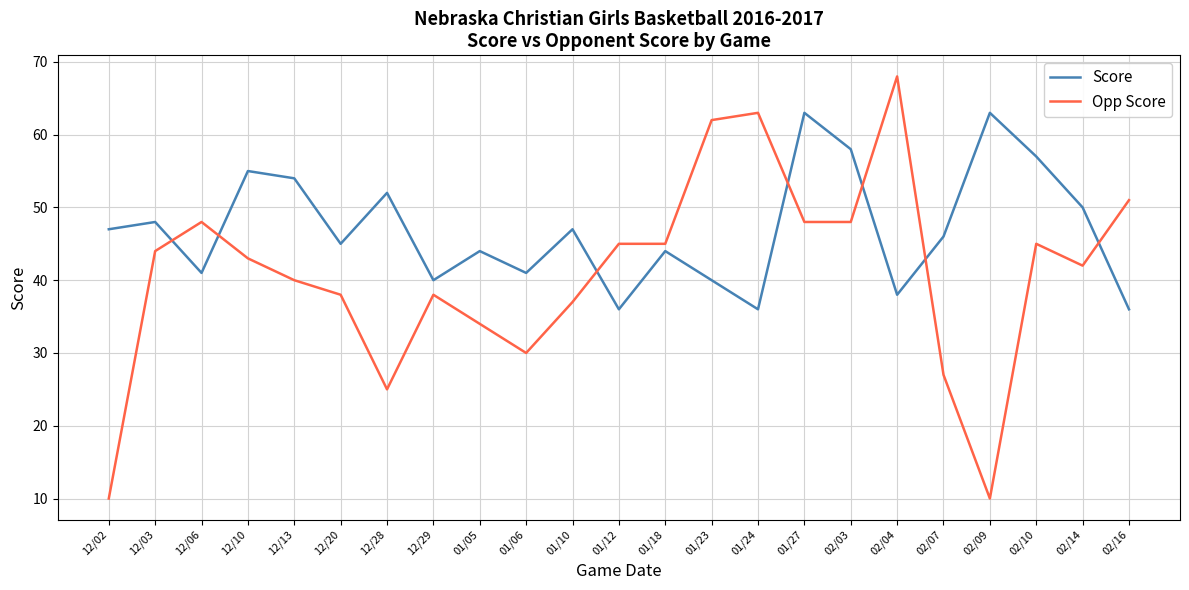

Which series has the largest range (max minus min)?

Opp Score